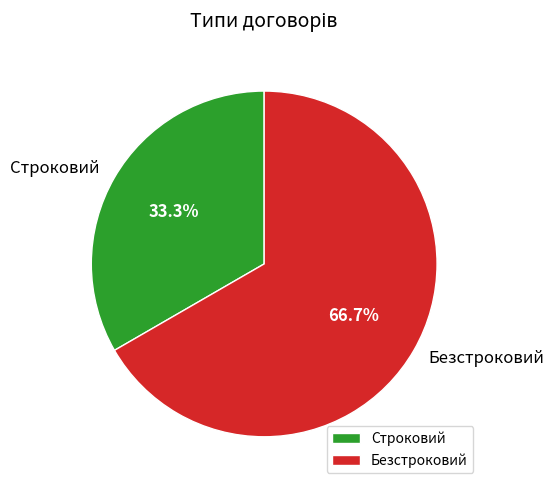

To the nearest percent, what percentage of the pie is Строковий?

33%